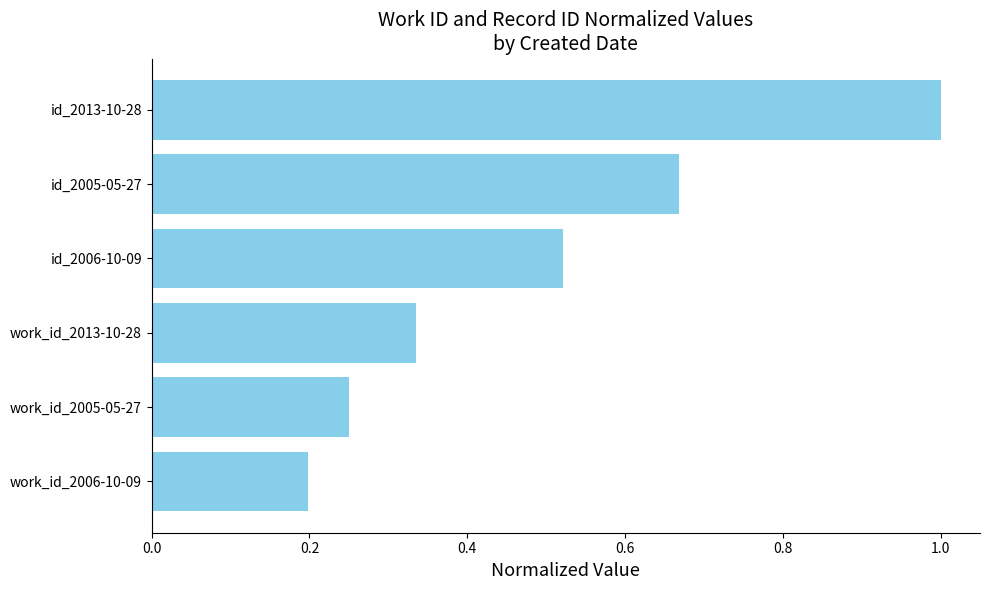

What is the average value?

0.5